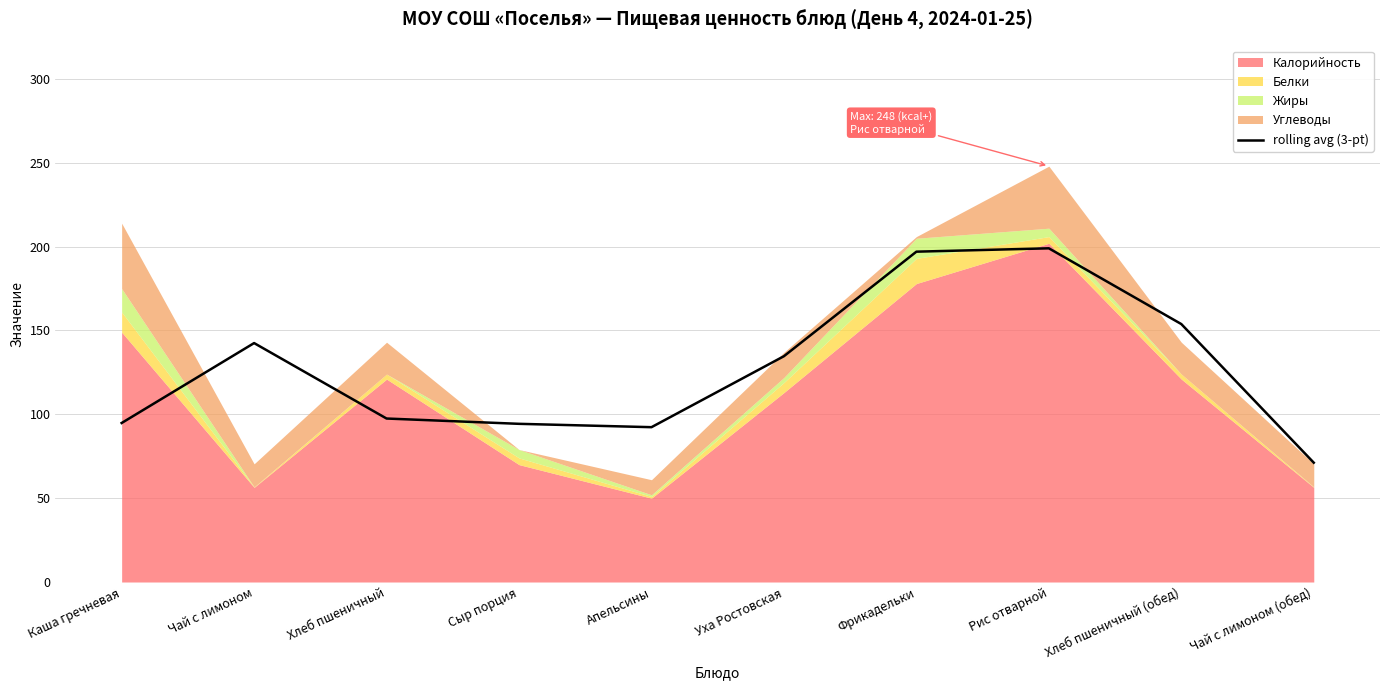

Reading left to right, extract all data points from this chart.

Каша гречневая=94.8	Чай с лимоном=142.5	Хлеб пшеничный=97.5	Сыр порция=94.3	Апельсины=92.3	Уха Ростовская=134.7	Фрикадельки=197.0	Рис отварной=199.0	Хлеб пшеничный (обед)=153.8	Чай с лимоном (обед)=71.2